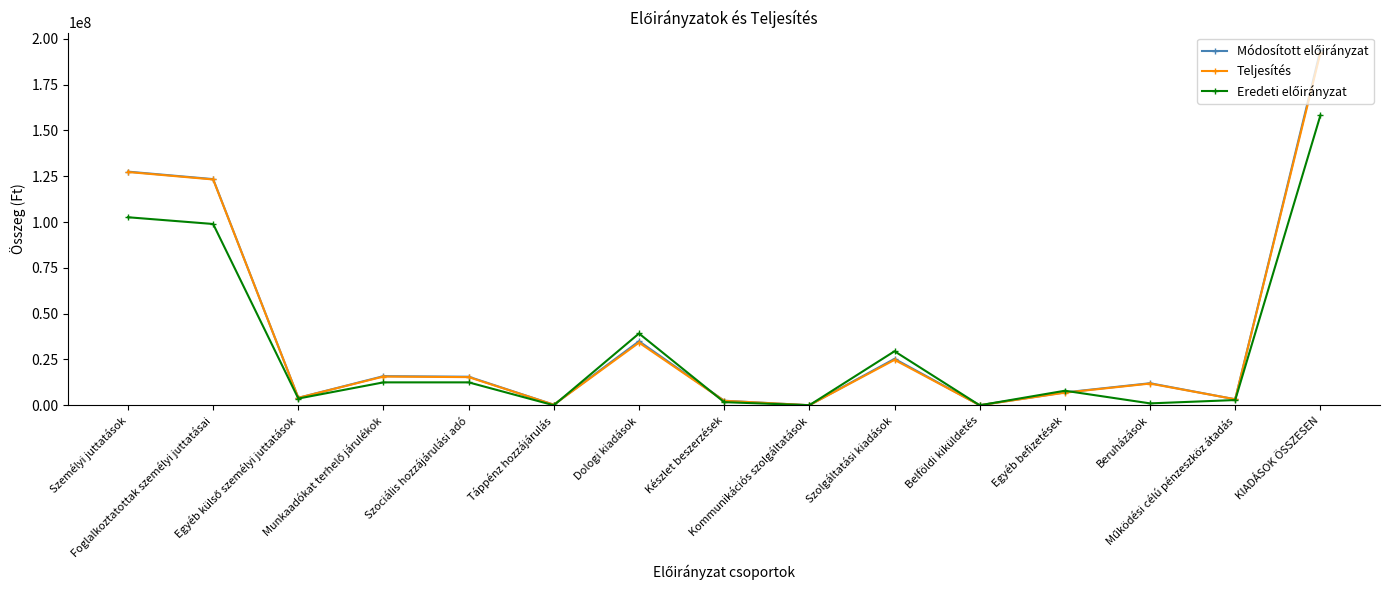

How many interior local valleys does the Teljesítés series have?

5